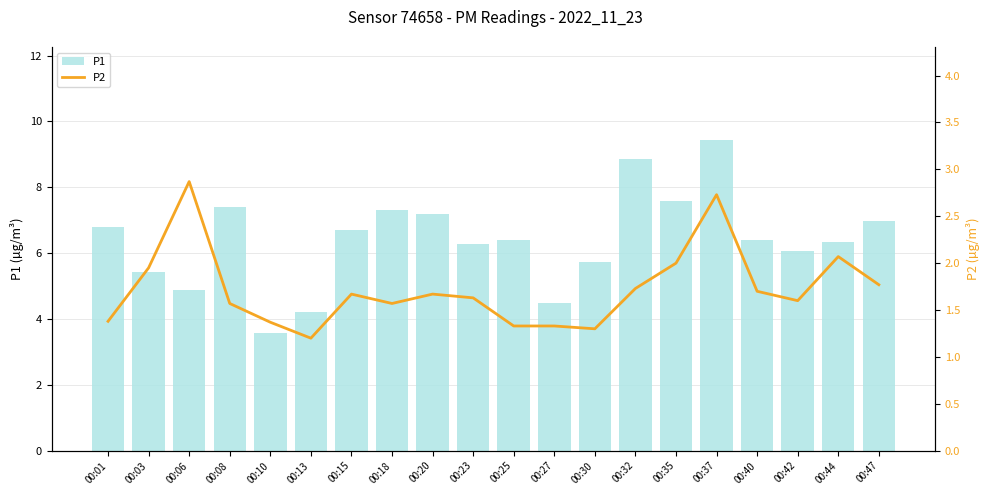

Count the number of data series in this chart.

2